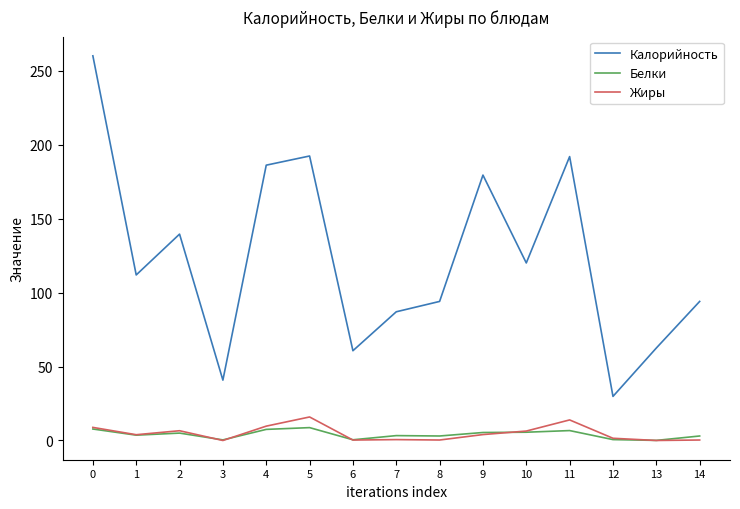

True or false: Жиры has more than 2 interior local peaks.

True